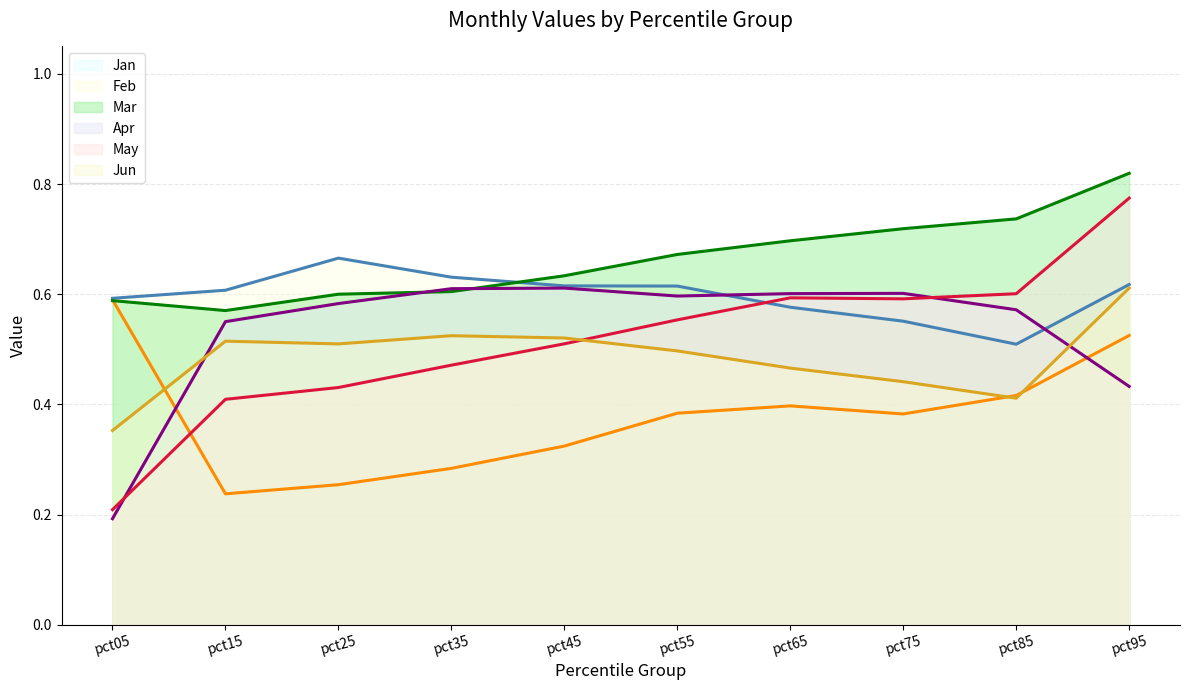

What is the sum of all Feb (avg) values?

6.0